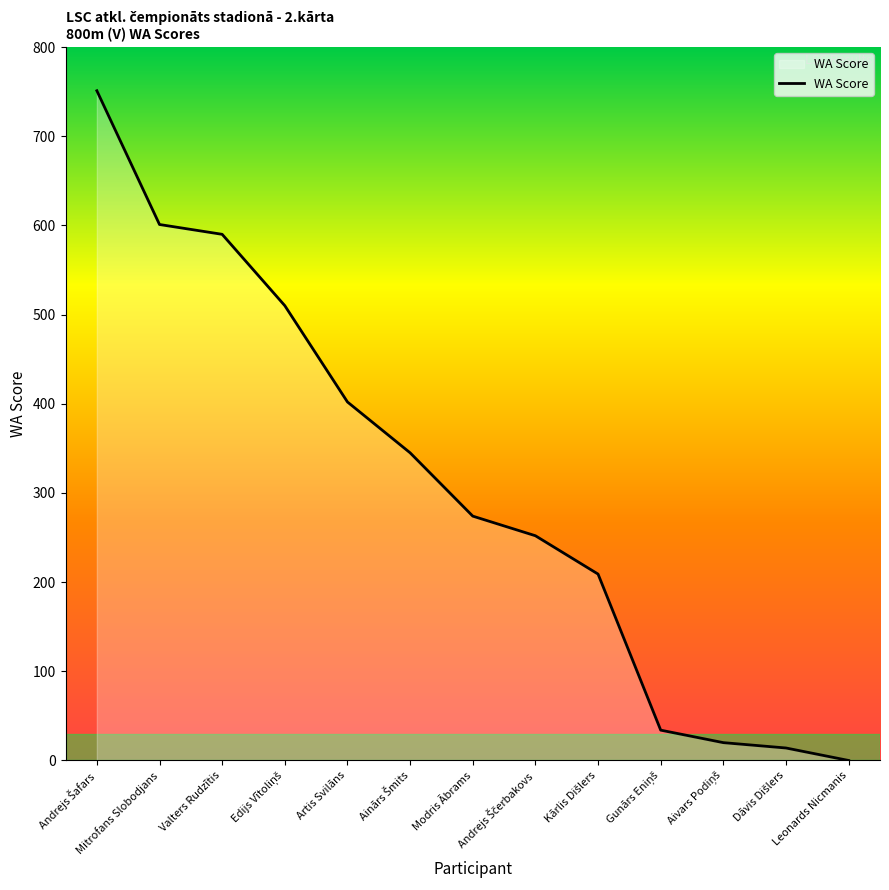

Is it true that the value at Modris Ābrams is 274?

True